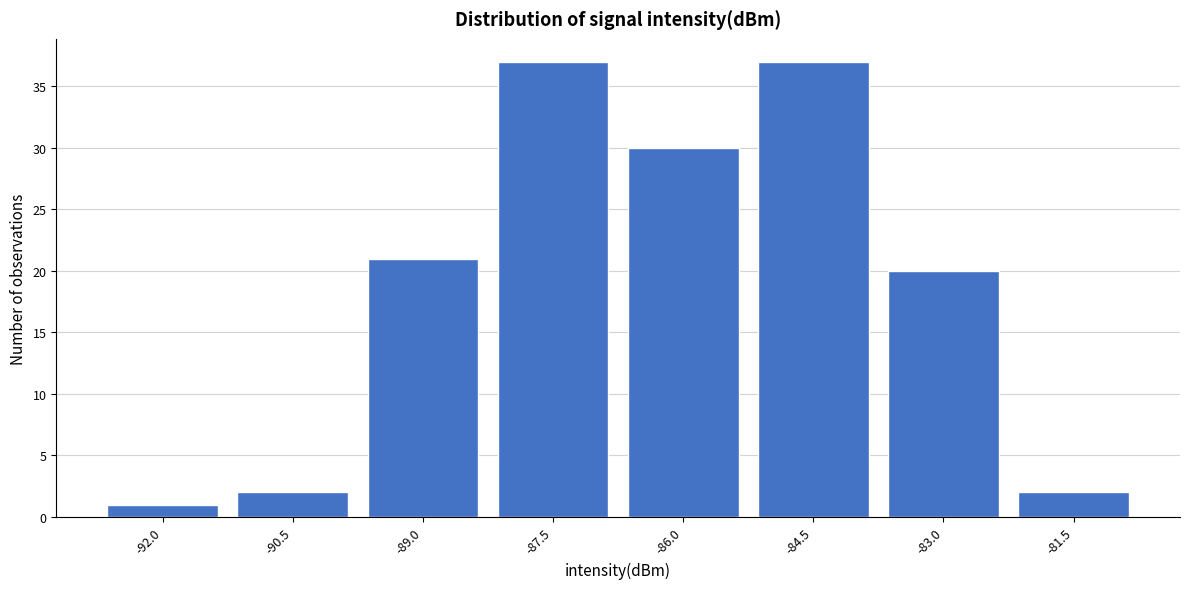

Reading left to right, what are all the values shown in this chart?

-92.0=1	-90.5=2	-89.0=21	-87.5=37	-86.0=30	-84.5=37	-83.0=20	-81.5=2